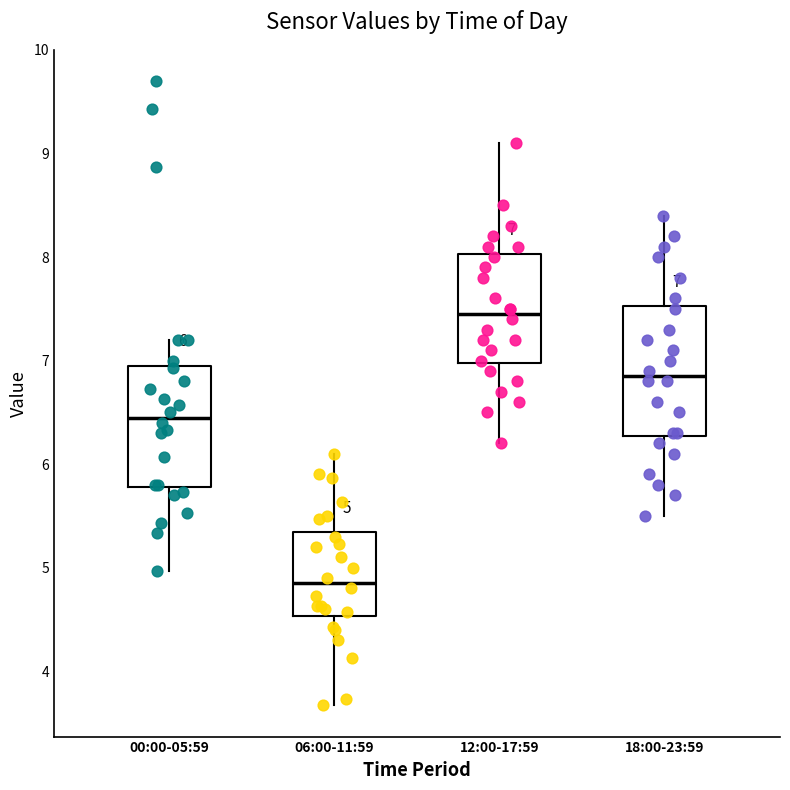

Which box has the lowest median line?

06:00-11:59